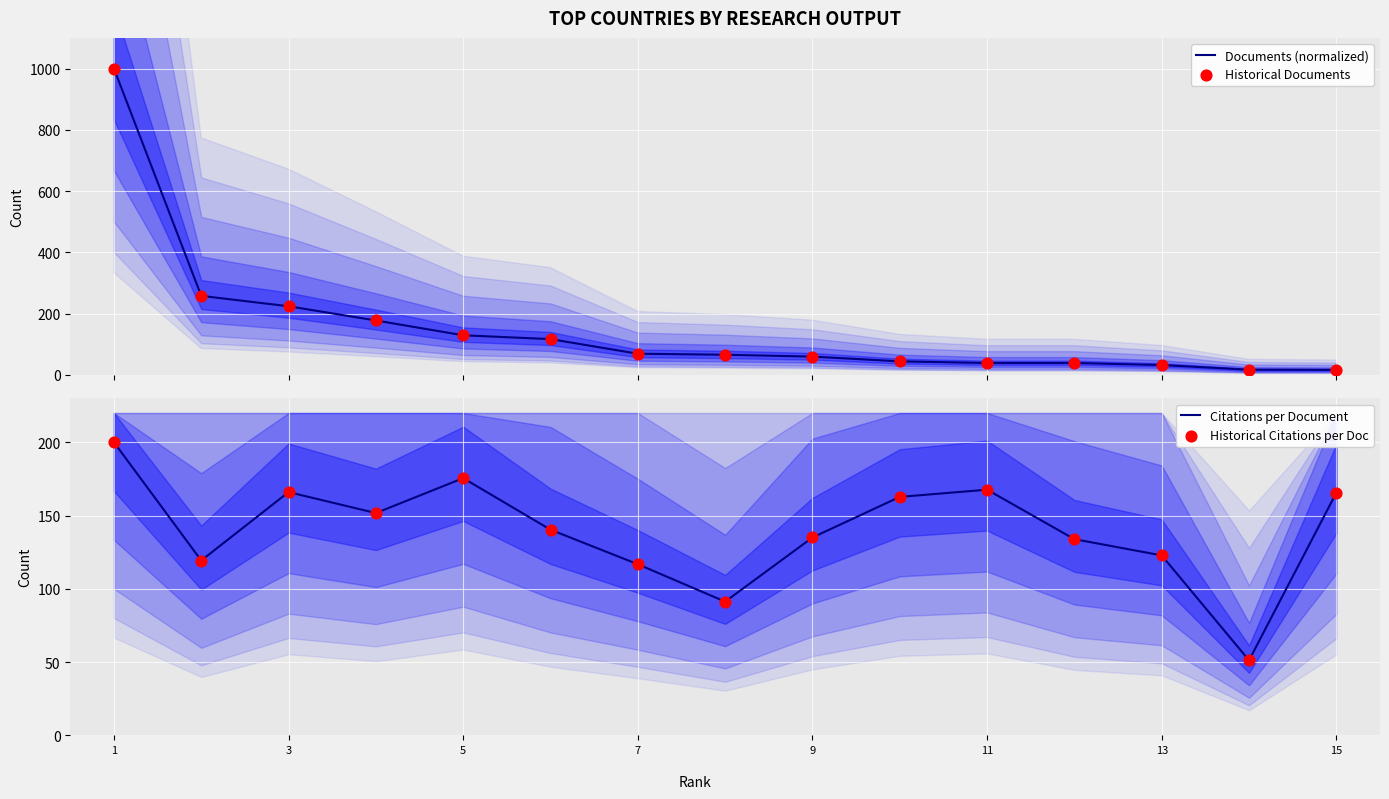

Which series reaches the maximum Y coordinate?

Documents (normalized)